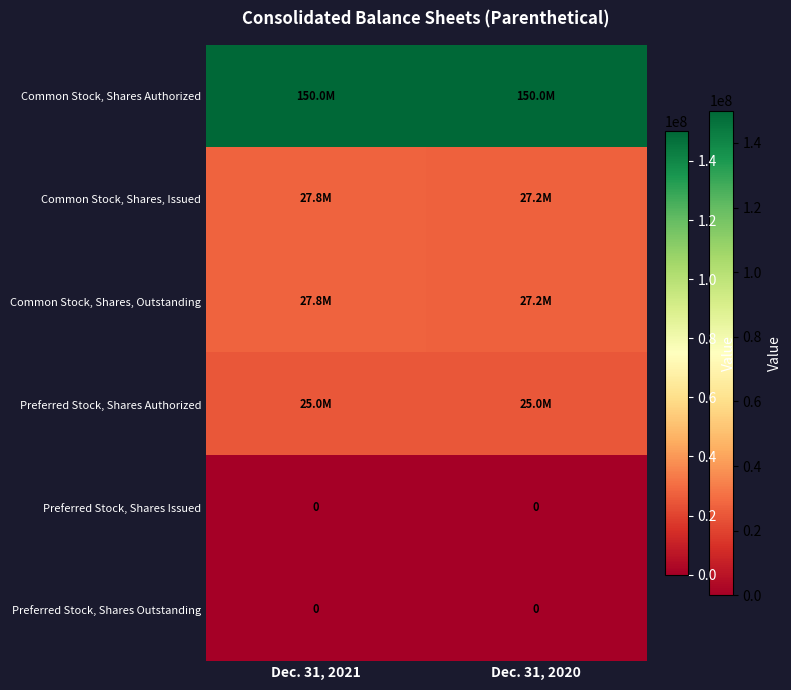

True or false: Preferred Stock, Shares Outstanding has a value of 0 at Dec. 31, 2021.

True